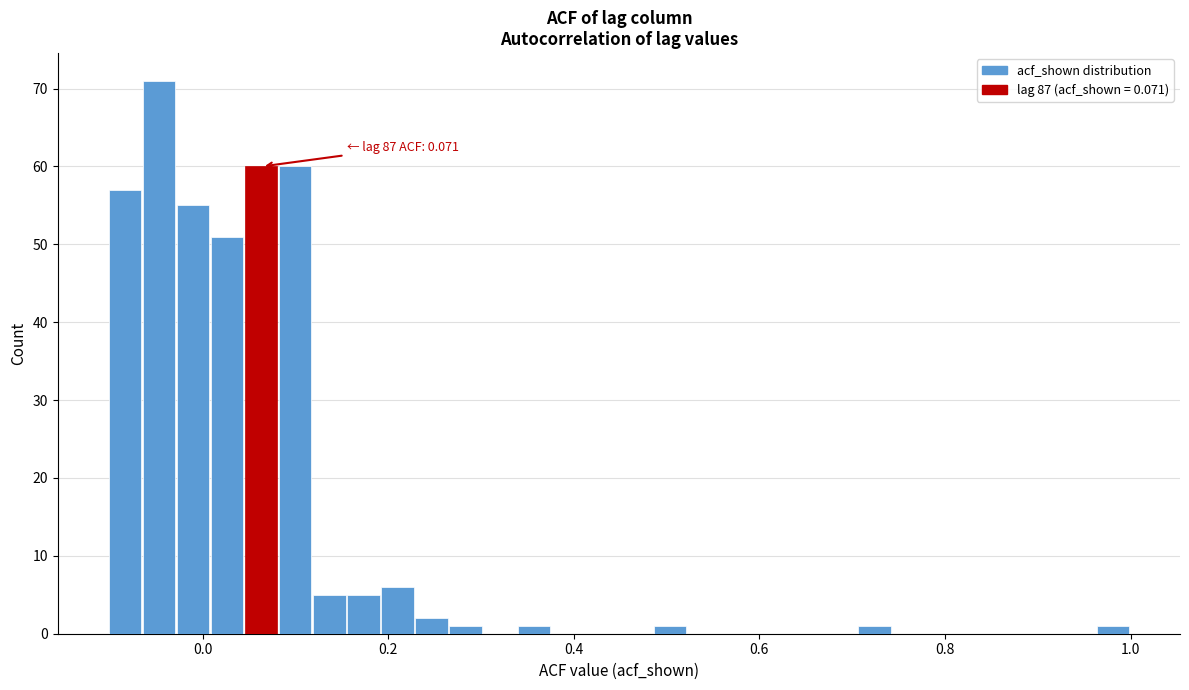

Around what value on the x-axis is the tallest bar? Give the approximate position of its centre, as read against the axis.

-0.04